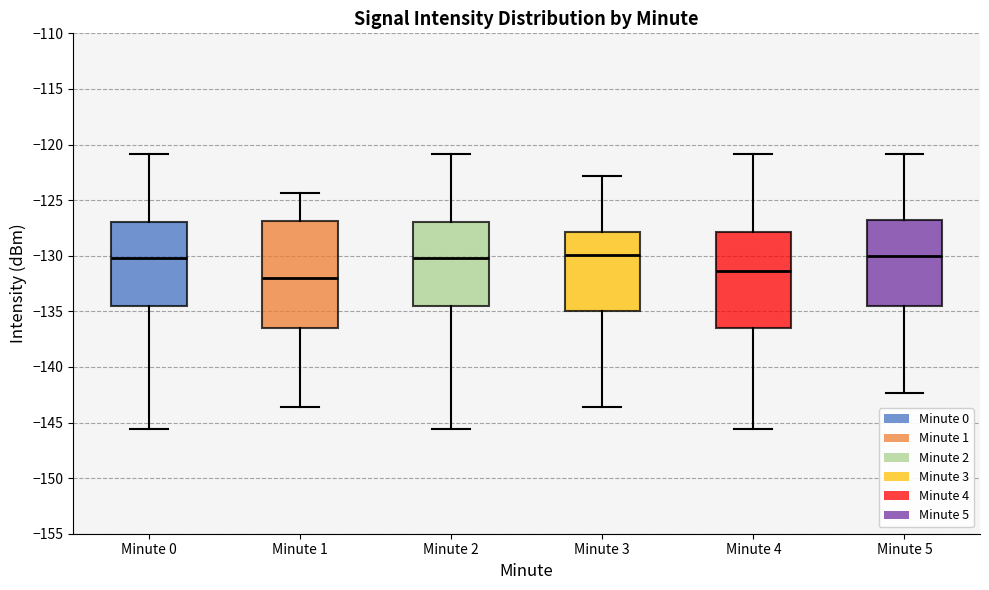

Reading left to right, read every box against the y-axis: the position of its median line, the range the box covers, and the ends of its whiskers. The values are not printed on the chart, so give them approximately, as read against the axis.

Minute 0: median -130.0, box -134.5 to -127.0, whiskers -145.5 to -121.0
Minute 1: median -132.0, box -136.5 to -127.0, whiskers -143.5 to -124.5
Minute 2: median -130.0, box -134.5 to -127.0, whiskers -145.5 to -121.0
Minute 3: median -130.0, box -135.0 to -128.0, whiskers -143.5 to -123.0
Minute 4: median -131.5, box -136.5 to -128.0, whiskers -145.5 to -121.0
Minute 5: median -130.0, box -134.5 to -127.0, whiskers -142.5 to -121.0